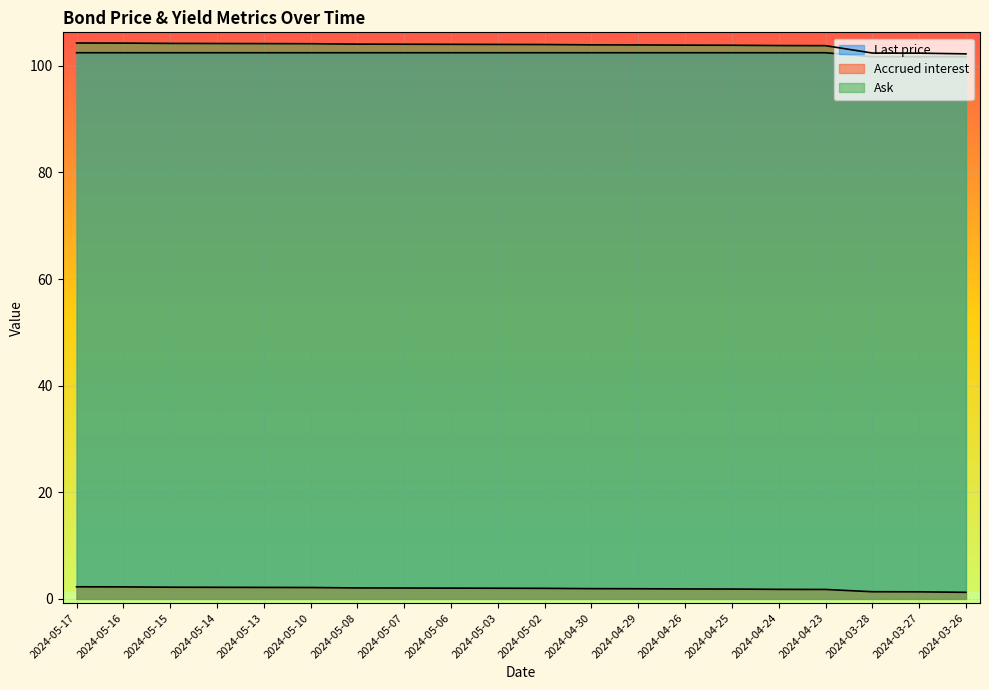

Between 2024-04-24 and 2024-04-23, which series saw the biggest shift?

Accrued interest